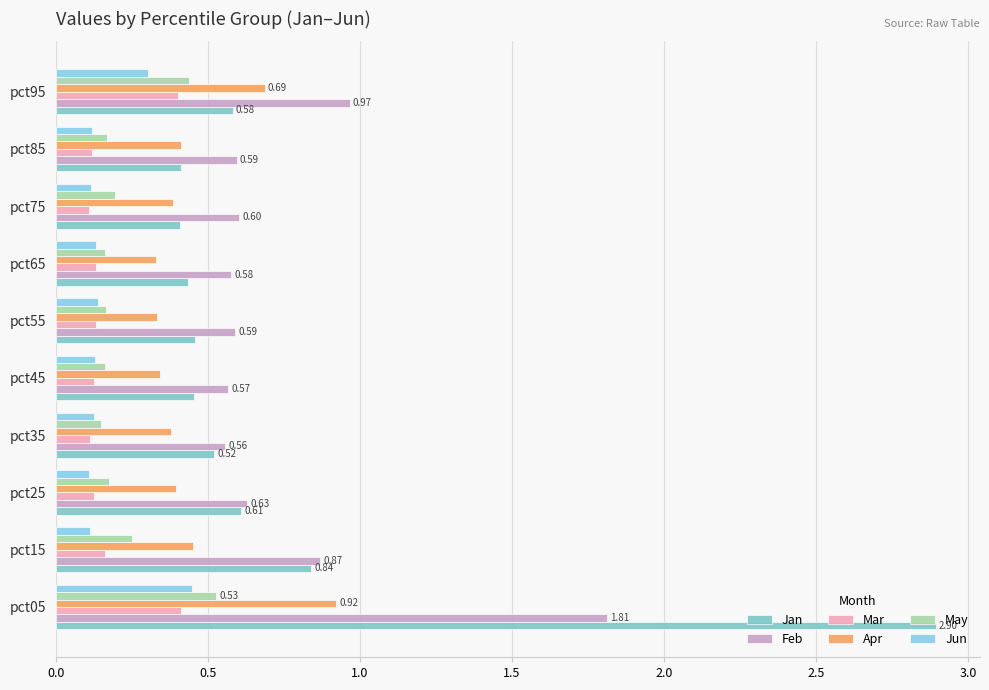

Reading left to right, transcribe all the data shown in this chart.

Jan: 2.9	0.8	0.6	0.5	0.5	0.5	0.4	0.4	0.4	0.6
Feb: 1.8	0.9	0.6	0.6	0.6	0.6	0.6	0.6	0.6	1.0
Mar: 0.4	0.2	0.1	0.1	0.1	0.1	0.1	0.1	0.1	0.4
Apr: 0.9	0.4	0.4	0.4	0.3	0.3	0.3	0.4	0.4	0.7
May: 0.5	0.3	0.2	0.1	0.2	0.2	0.2	0.2	0.2	0.4
Jun: 0.4	0.1	0.1	0.1	0.1	0.1	0.1	0.1	0.1	0.3